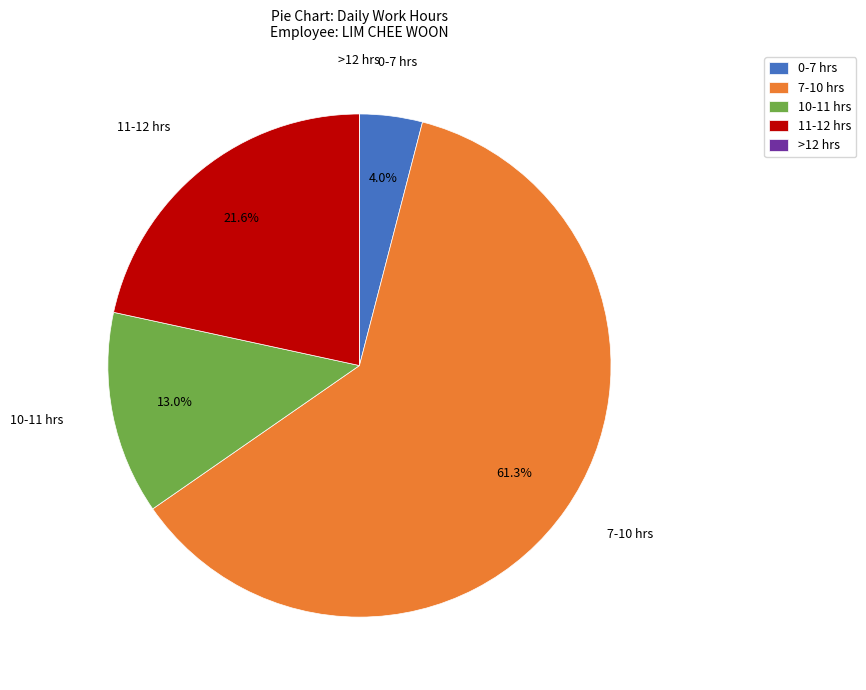

Combined, do 11-12 hrs and 7-10 hrs account for over 50%?

Yes